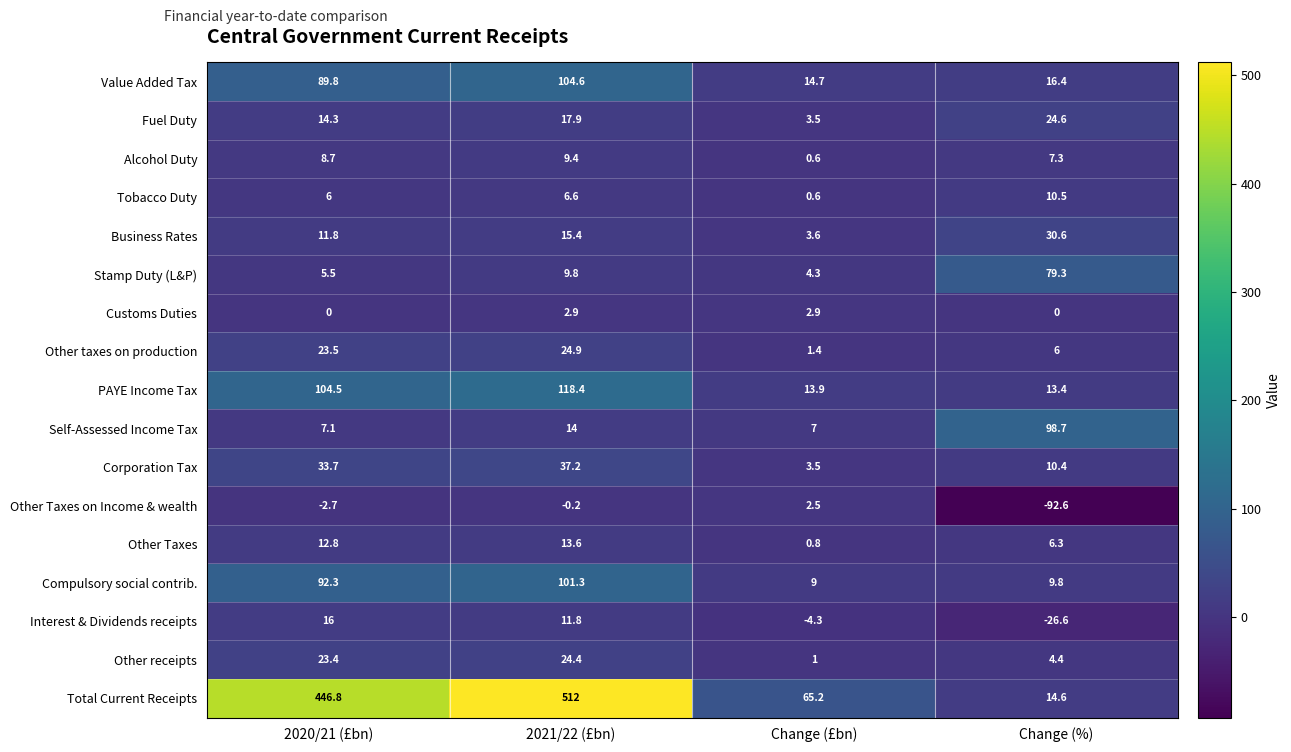

How many series are shown in this chart?

17